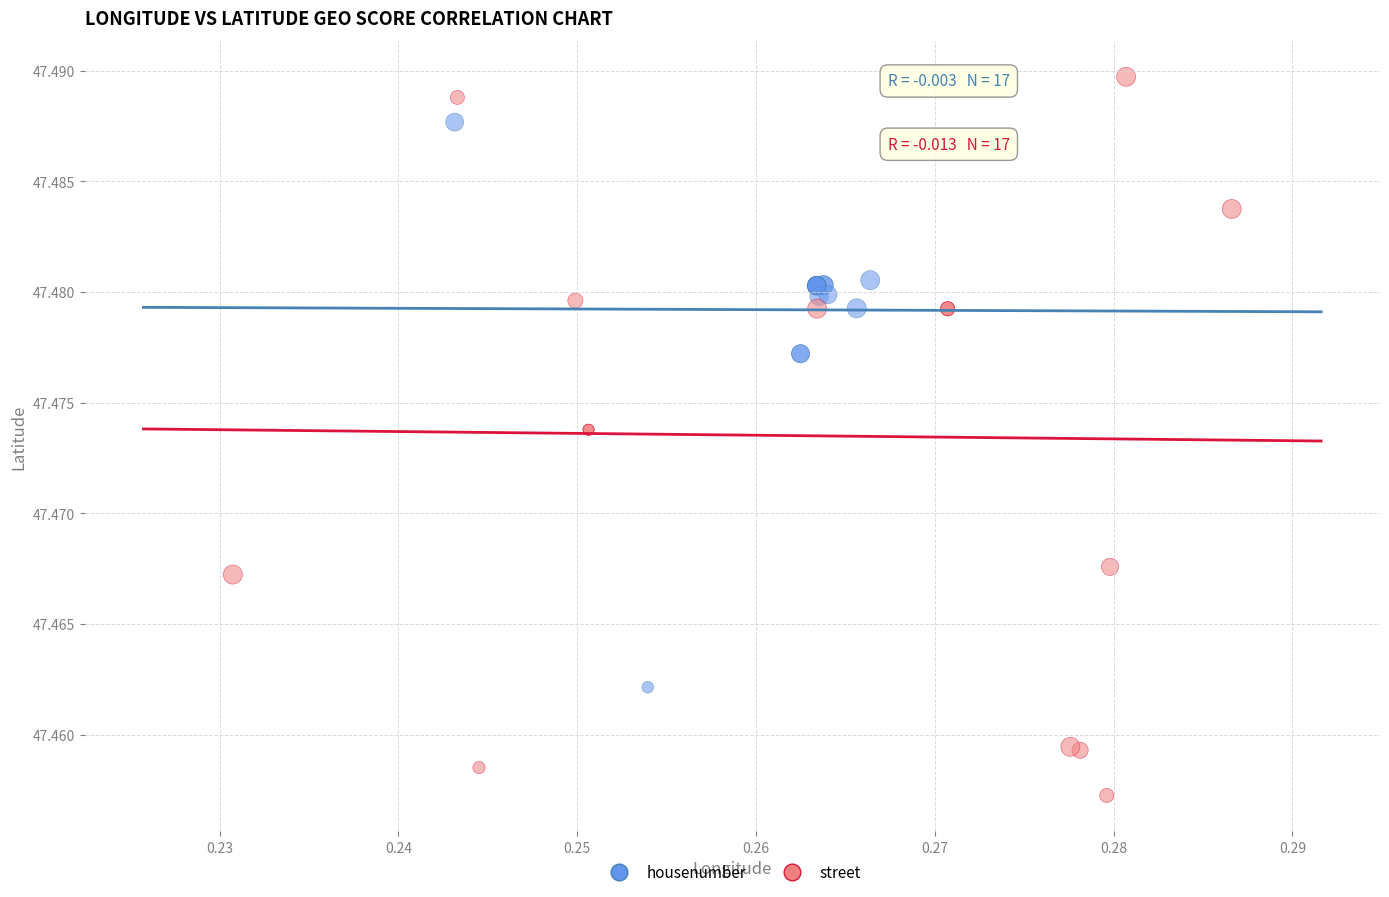

Which series reaches the maximum Y coordinate?

street